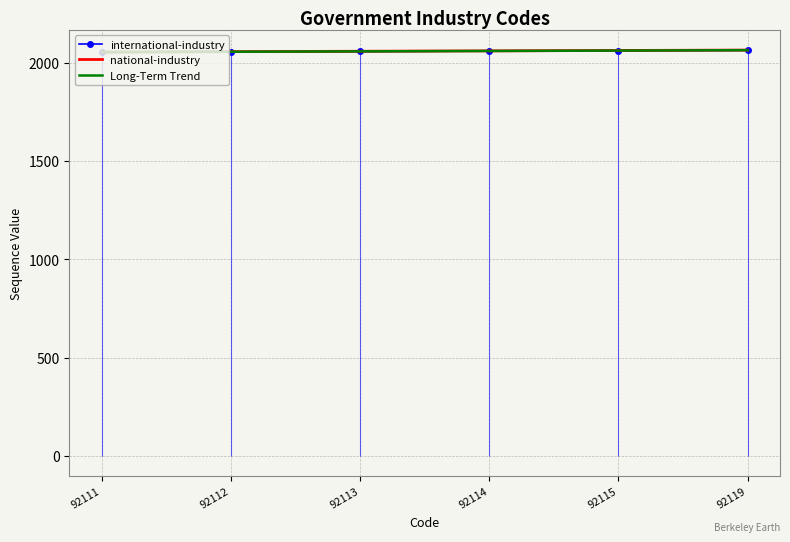

What are all the series names shown in the legend?

international-industry, national-industry, Long-Term Trend